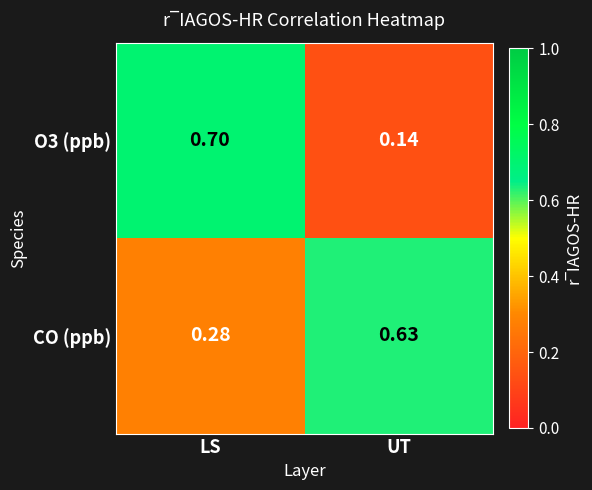

Which series has the largest total across all categories?

CO (ppb)